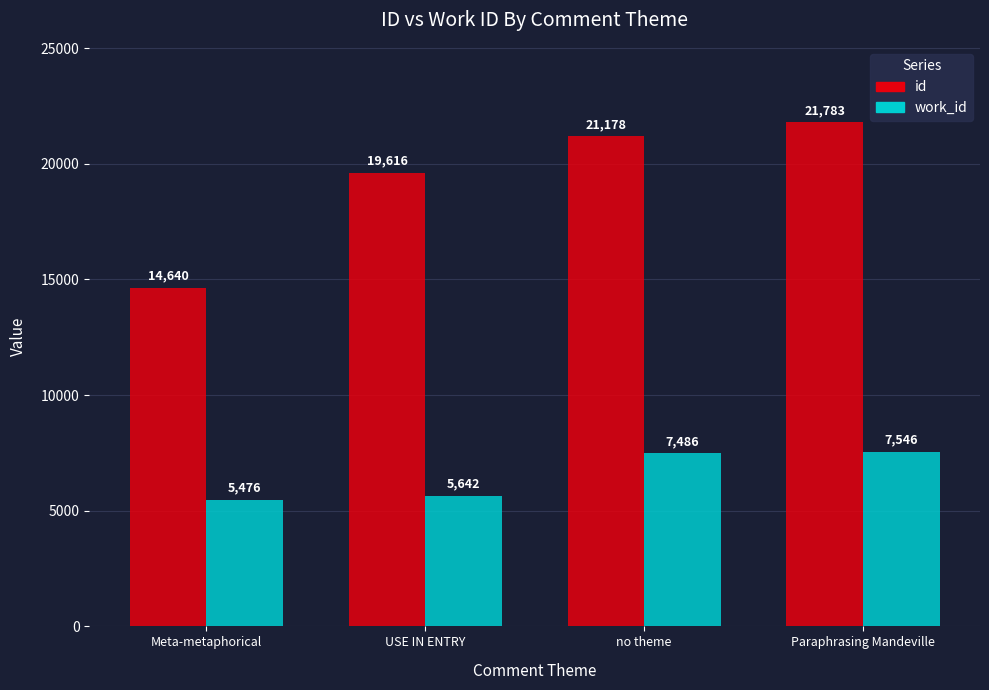

What position from the left is Paraphrasing Mandeville?

4